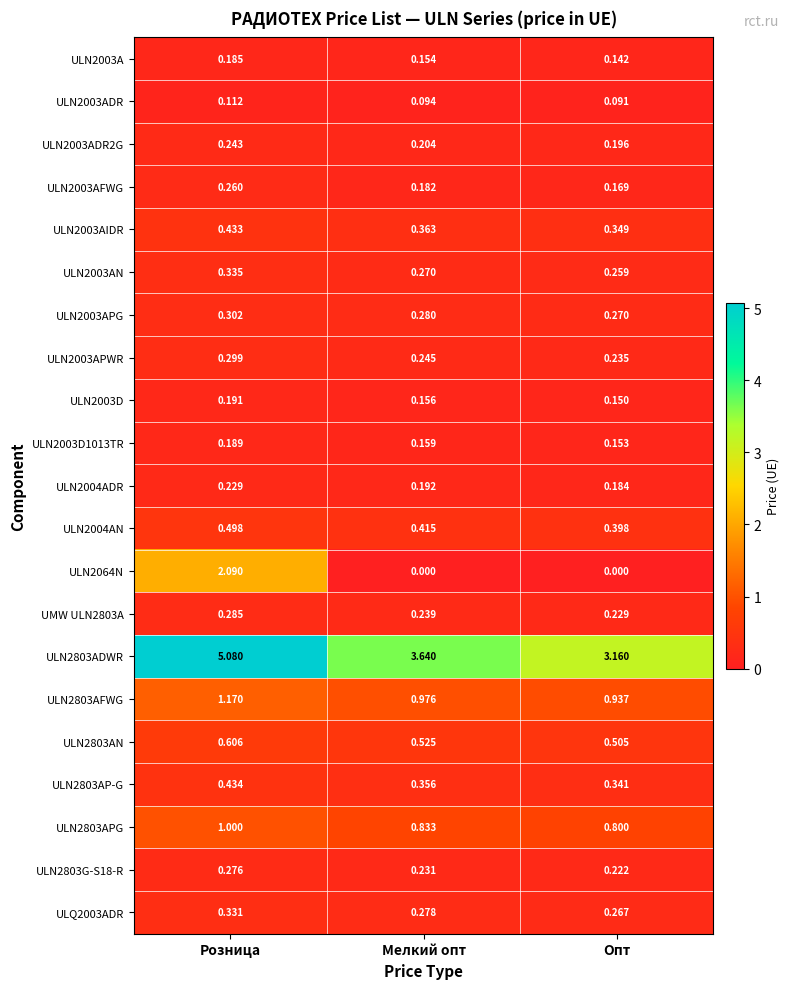

Where is ULN2003D1013TR nearest to the value 0?

Опт